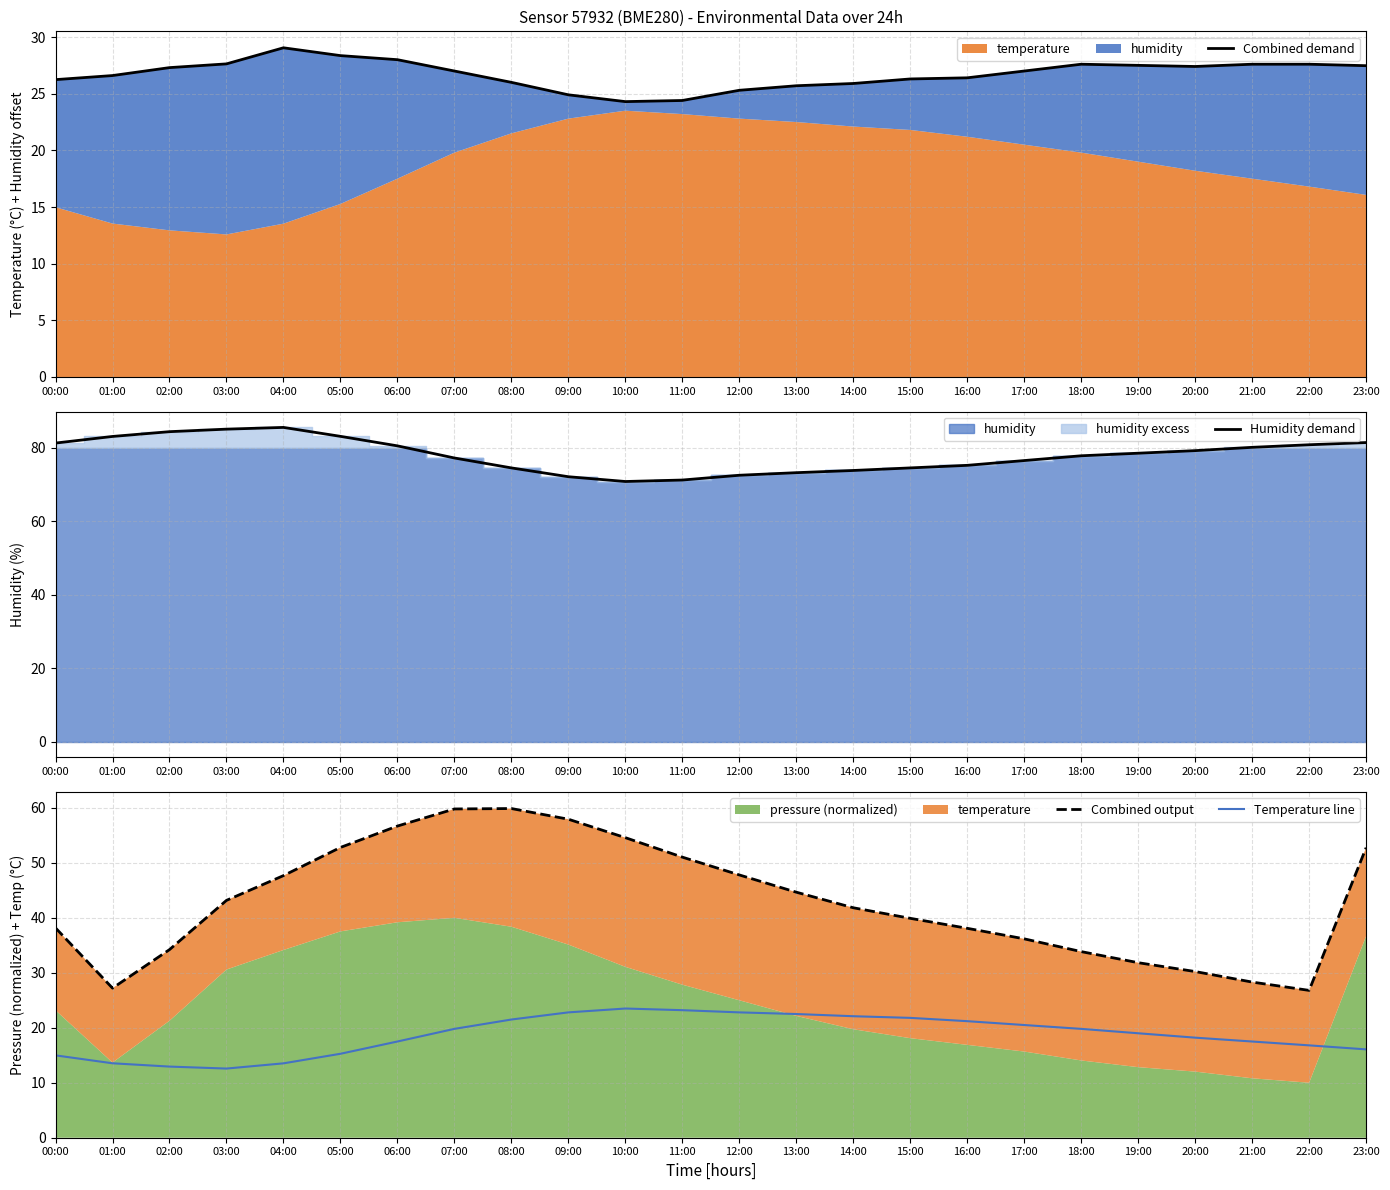

What is the value of the Temperature line point at the 8th from the left?

19.8